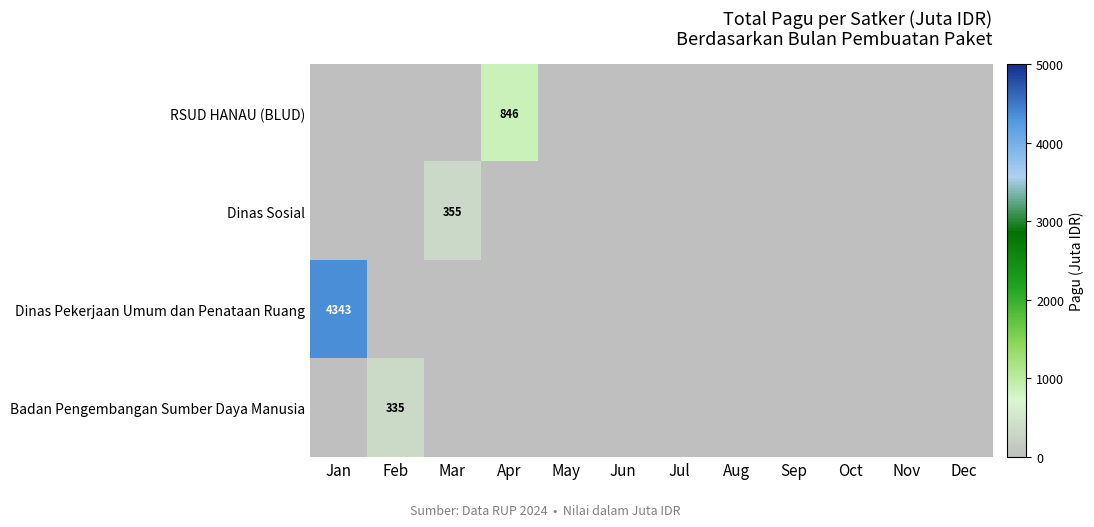

Is it true that Dinas Sosial equals 487 at Mar?

False